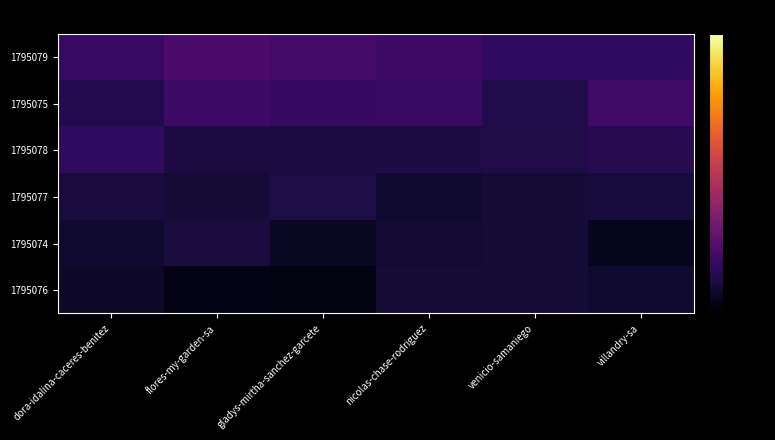

List the series in order of their peak value, lowest first.

1795076, 1795074, 1795077, 1795078, 1795075, 1795079